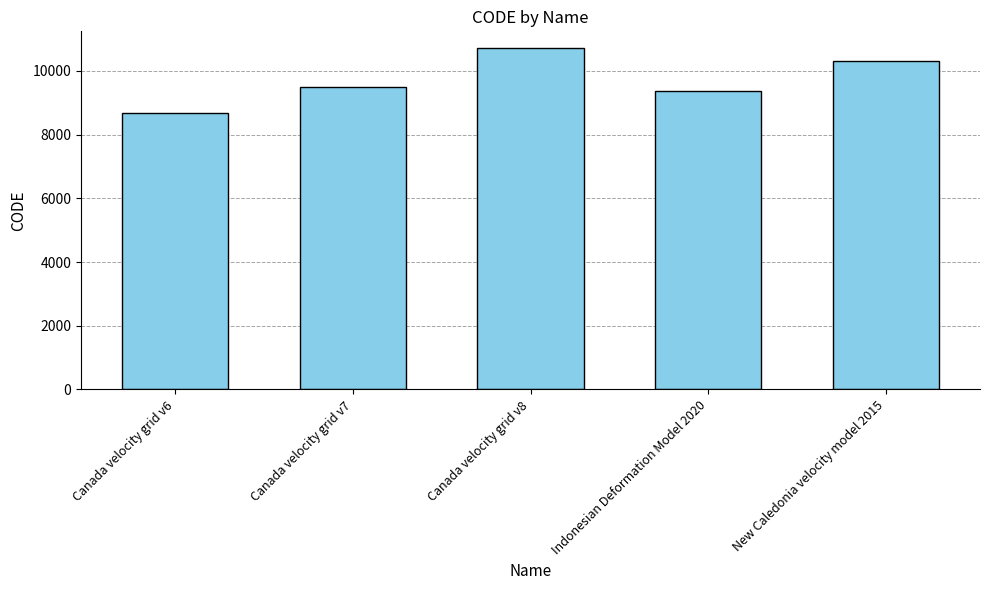

Reading left to right, transcribe all the data shown in this chart.

8676	9483	10707	9375	10323